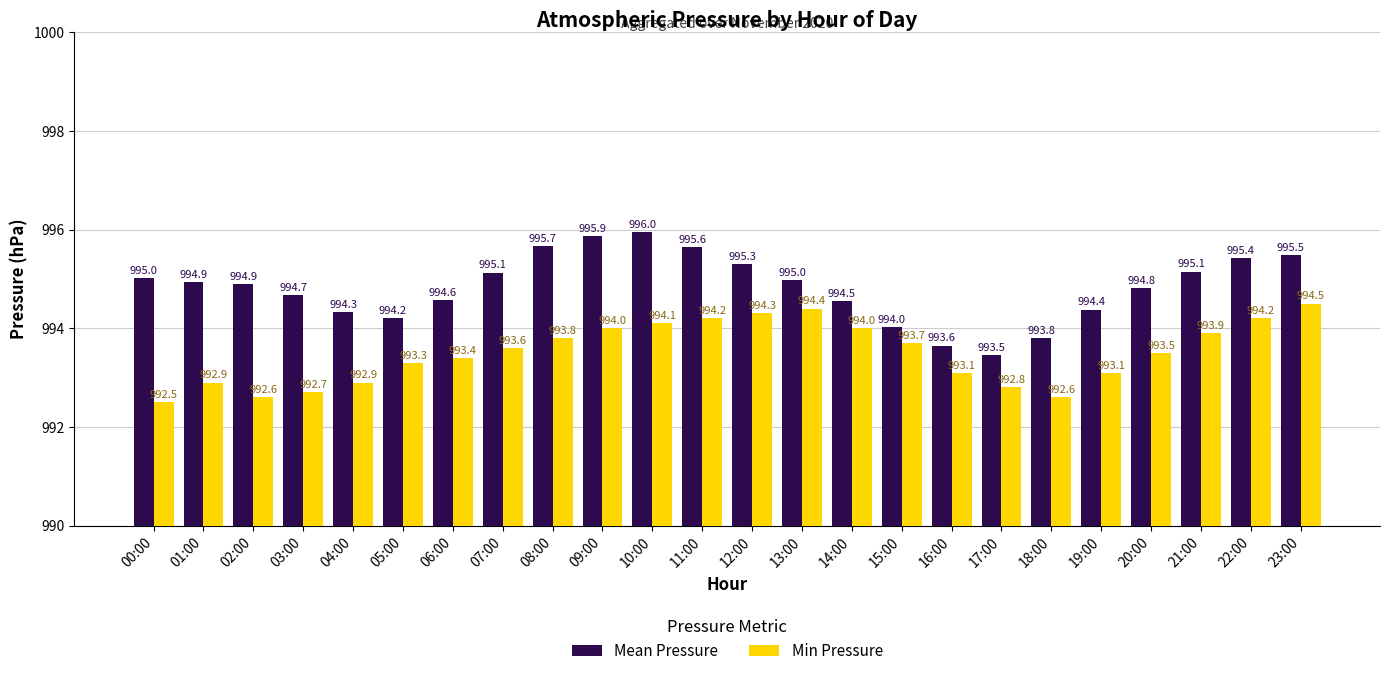

Which series has the largest range (max minus min)?

Mean Pressure